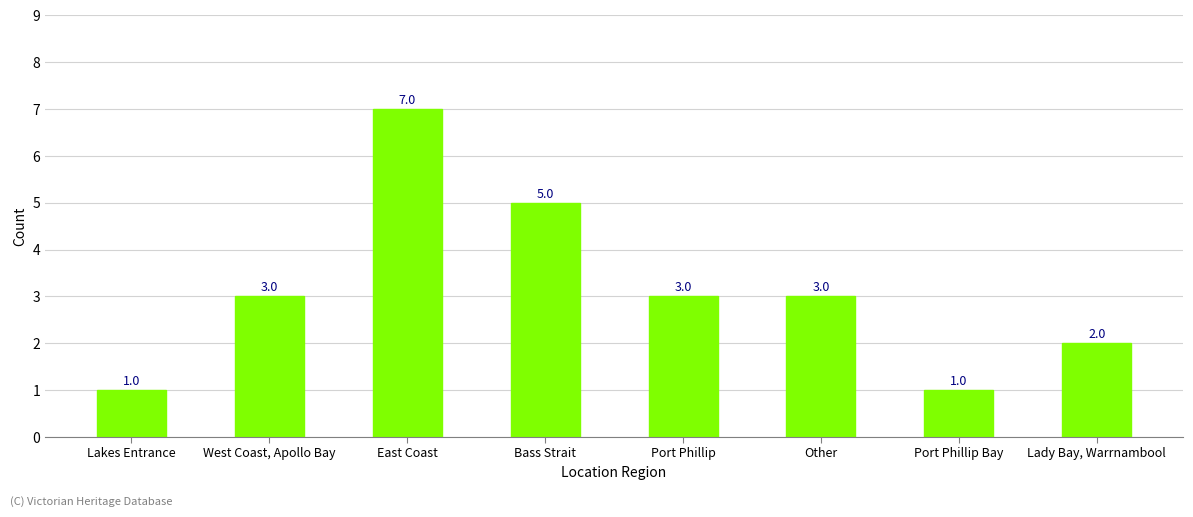

What is the average value?

3